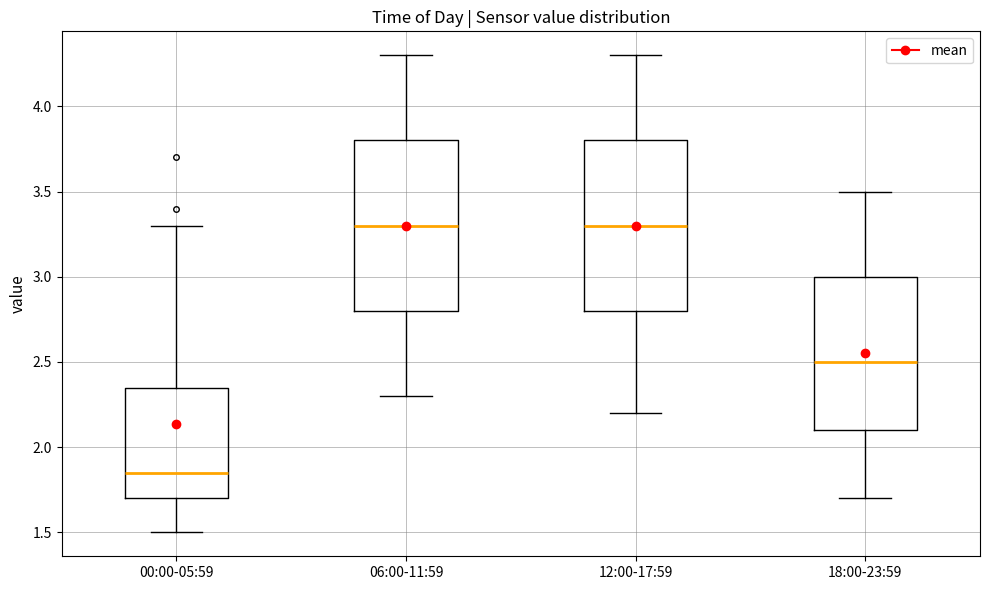

Reading left to right, transcribe this box plot: for each box, give where its median line is, the range the box spans, and where its two whiskers end, as read against the y-axis. The values are not printed on the chart, so give them approximately, as read against the axis.

00:00-05:59: median 1.85, box 1.70 to 2.35, whiskers 1.50 to 3.30
06:00-11:59: median 3.30, box 2.80 to 3.80, whiskers 2.30 to 4.30
12:00-17:59: median 3.30, box 2.80 to 3.80, whiskers 2.20 to 4.30
18:00-23:59: median 2.50, box 2.10 to 3.00, whiskers 1.70 to 3.50